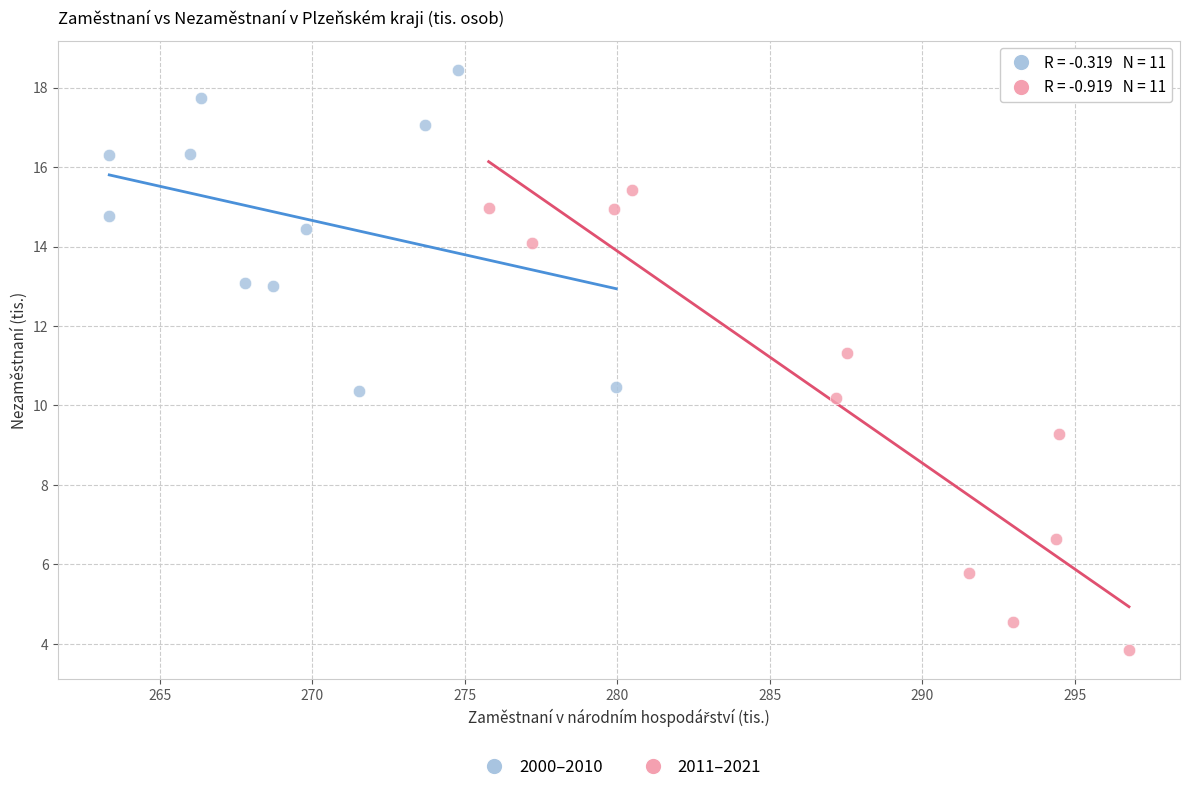

Which series reaches the minimum Y coordinate?

2011–2021